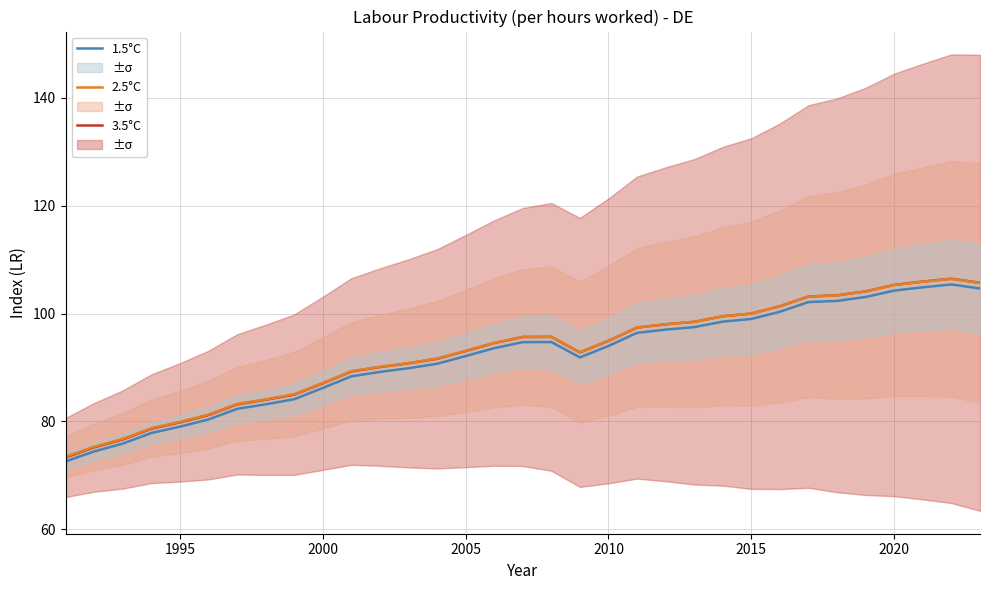

True or false: 1.5°C has a value of 127.0 at 2000.

False